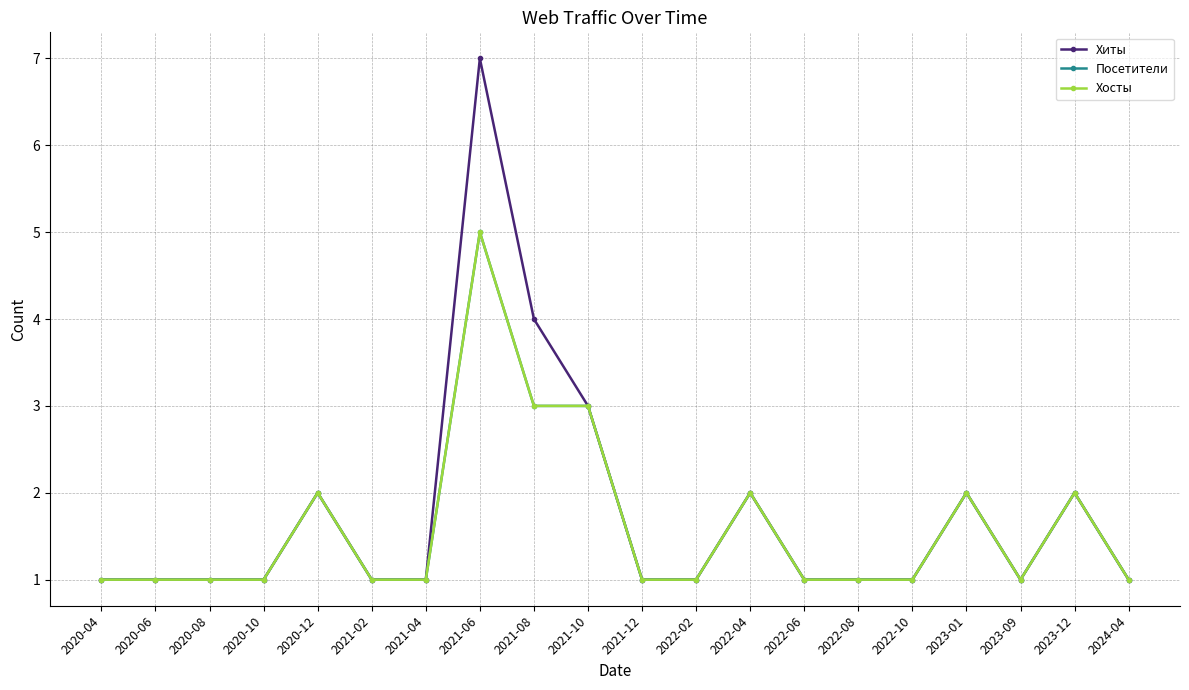

At which label is Посетители closest to 3?

2021-08